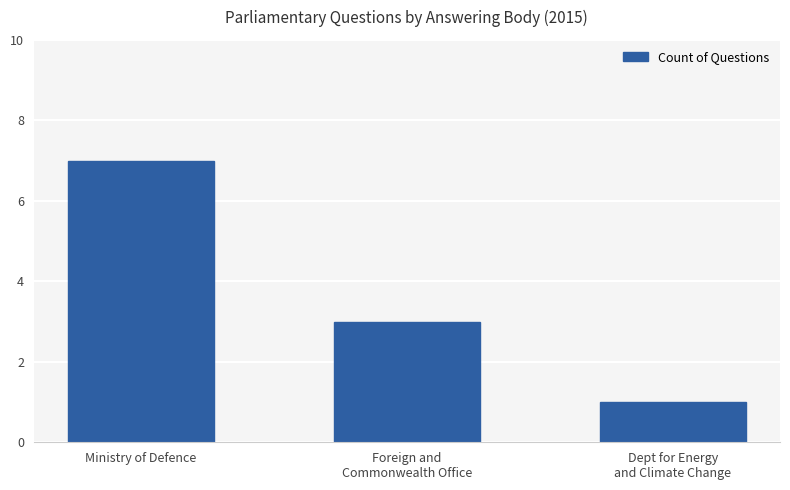

How many categories are shown in the chart?

3